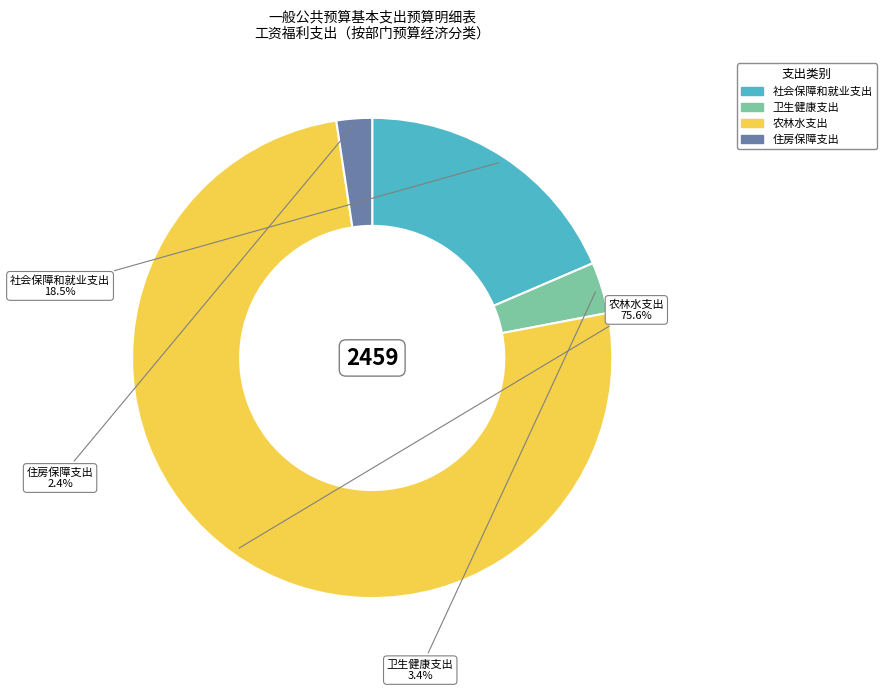

What percentage is the 卫生健康支出 slice, to the nearest percent?

3%